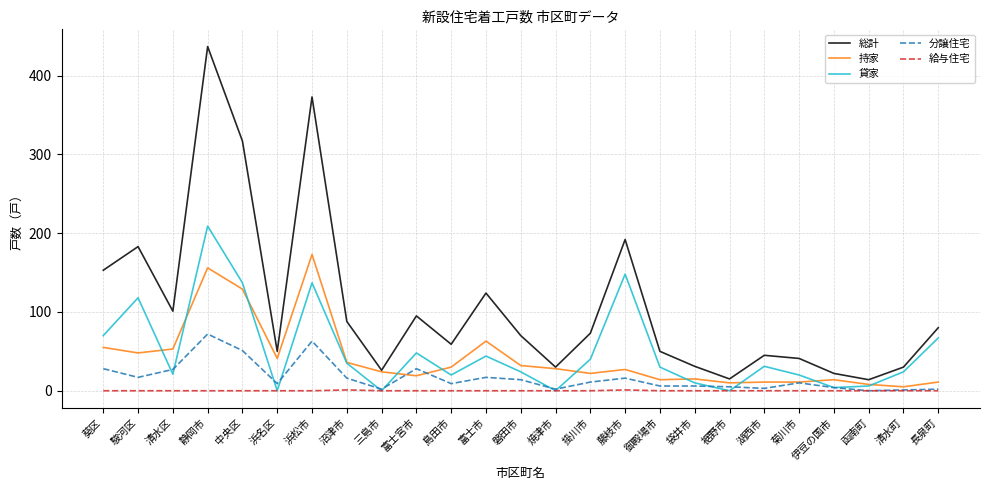

What is the maximum value for 分譲住宅?

72